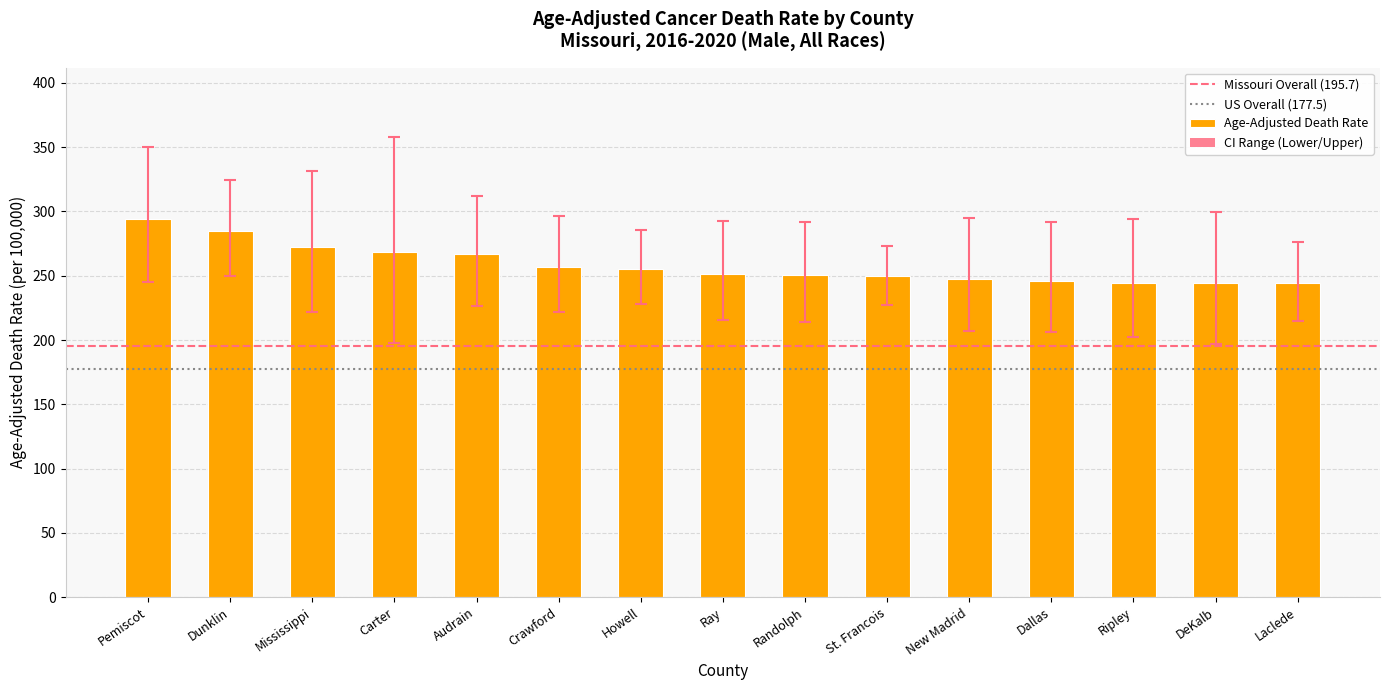

What is the value of the 12th bar from the left?

245.9